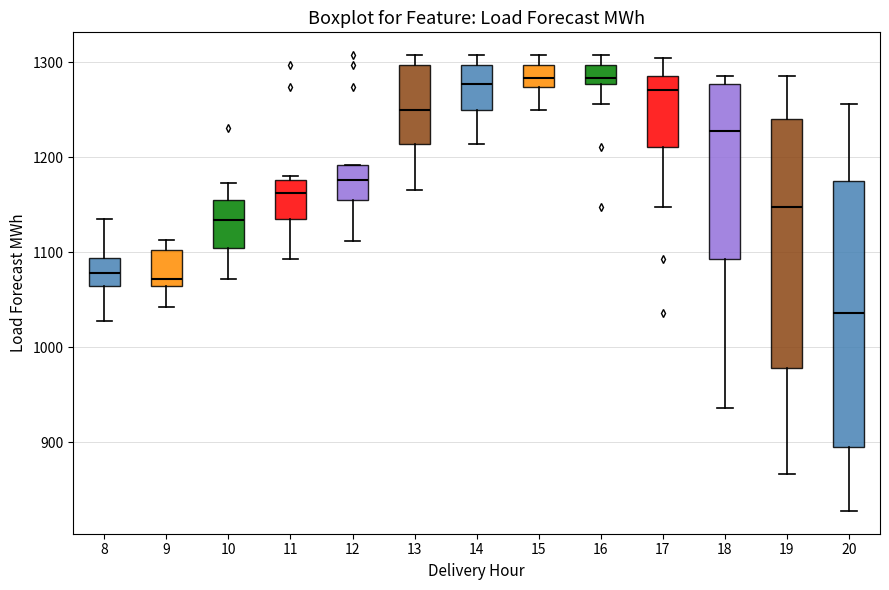

Reading left to right, read every box against the y-axis: the position of its median line, the range the box covers, and the ends of its whiskers. The values are not printed on the chart, so give them approximately, as read against the axis.

8: median 1080, box 1060 to 1090, whiskers 1030 to 1140
9: median 1070, box 1060 to 1100, whiskers 1040 to 1110
10: median 1130, box 1100 to 1160, whiskers 1070 to 1170
11: median 1160, box 1140 to 1180, whiskers 1090 to 1180 (just above the box's upper edge)
12: median 1180, box 1160 to 1190, whiskers 1110 to 1190
13: median 1250, box 1210 to 1300, whiskers 1170 to 1310
14: median 1280, box 1250 to 1300, whiskers 1210 to 1310
15: median 1280, box 1270 to 1300, whiskers 1250 to 1310
16: median 1280 (inside the box), box 1280 to 1300, whiskers 1260 to 1310
17: median 1270, box 1210 to 1290, whiskers 1150 to 1300
18: median 1230, box 1090 to 1280, whiskers 940 to 1290
19: median 1150, box 980 to 1240, whiskers 870 to 1290
20: median 1040, box 900 to 1170, whiskers 830 to 1260